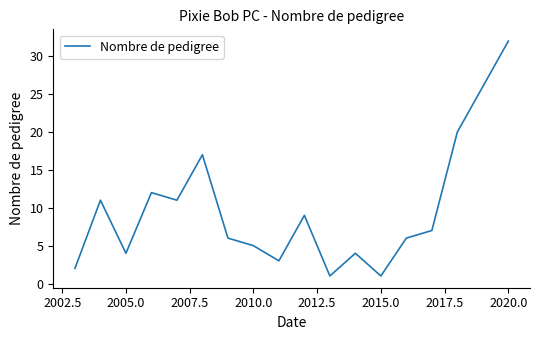

How many interior local peaks (higher than both neighbors) does the data have?

5